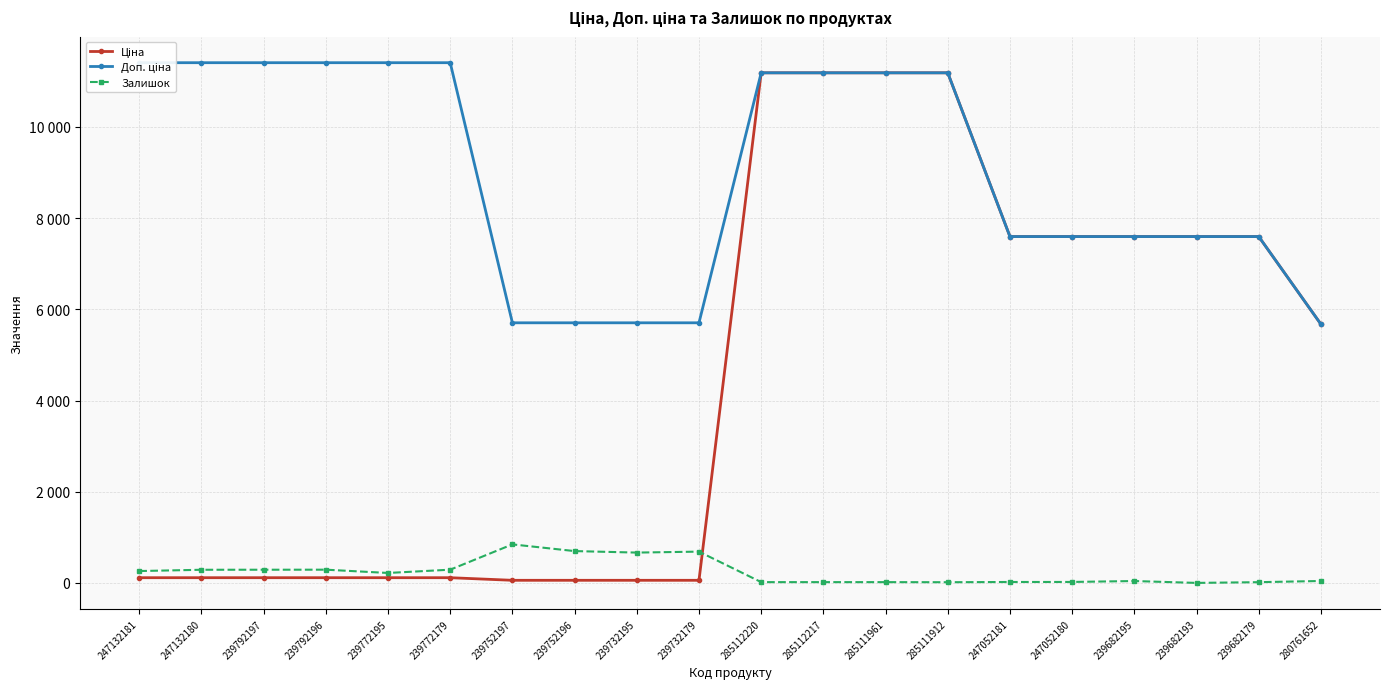

What is the difference between the second highest and second lowest values in the Доп. ціна series?

5705.0